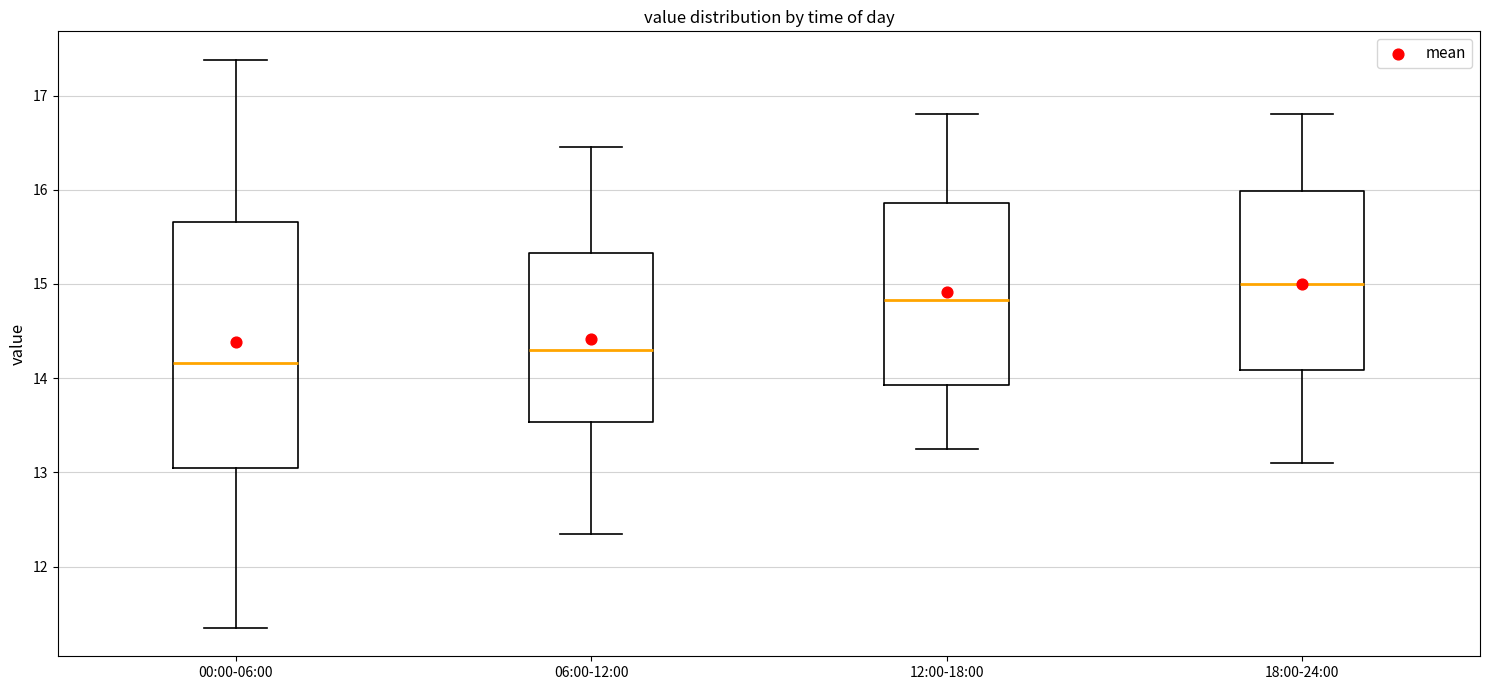

Reading left to right, read every box against the y-axis: the position of its median line, the range the box covers, and the ends of its whiskers. The values are not printed on the chart, so give them approximately, as read against the axis.

00:00-06:00: median 14.2, box 13.0 to 15.7, whiskers 11.4 to 17.4
06:00-12:00: median 14.3, box 13.5 to 15.3, whiskers 12.4 to 16.5
12:00-18:00: median 14.8, box 13.9 to 15.9, whiskers 13.3 to 16.8
18:00-24:00: median 15.0, box 14.1 to 16.0, whiskers 13.1 to 16.8